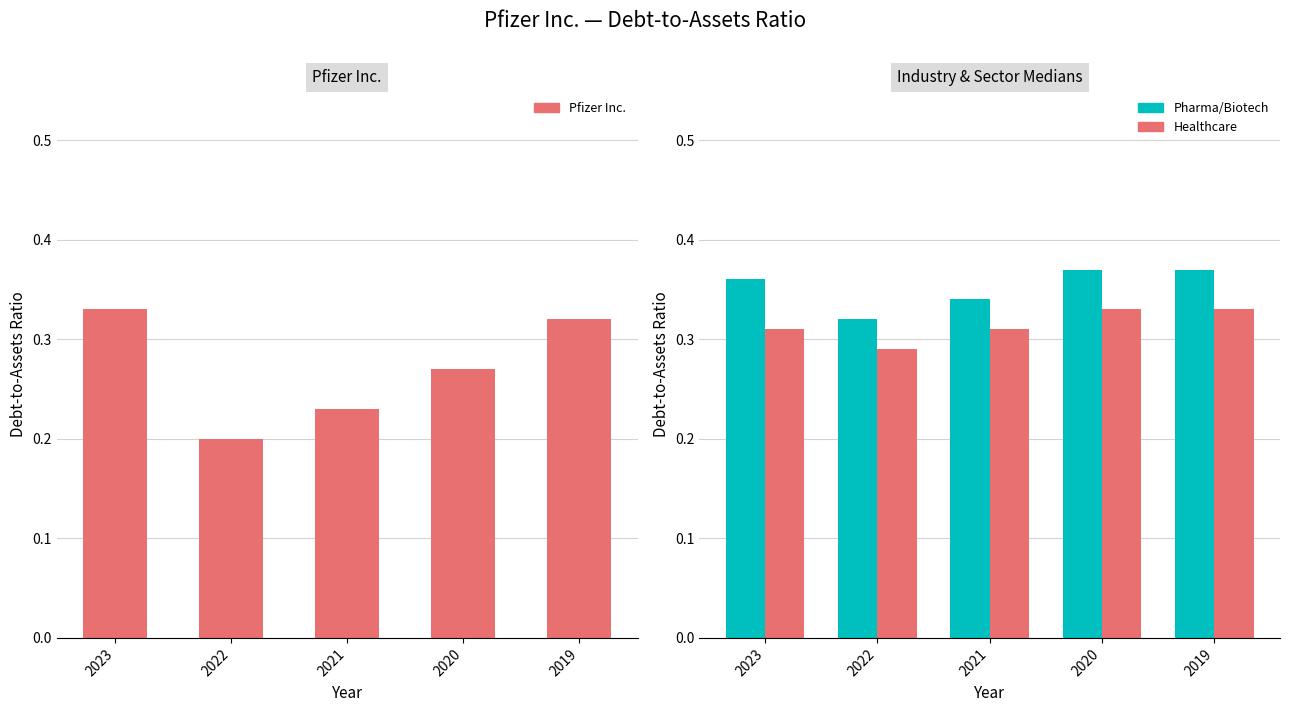

At which category is the sum across all series the highest?

2019